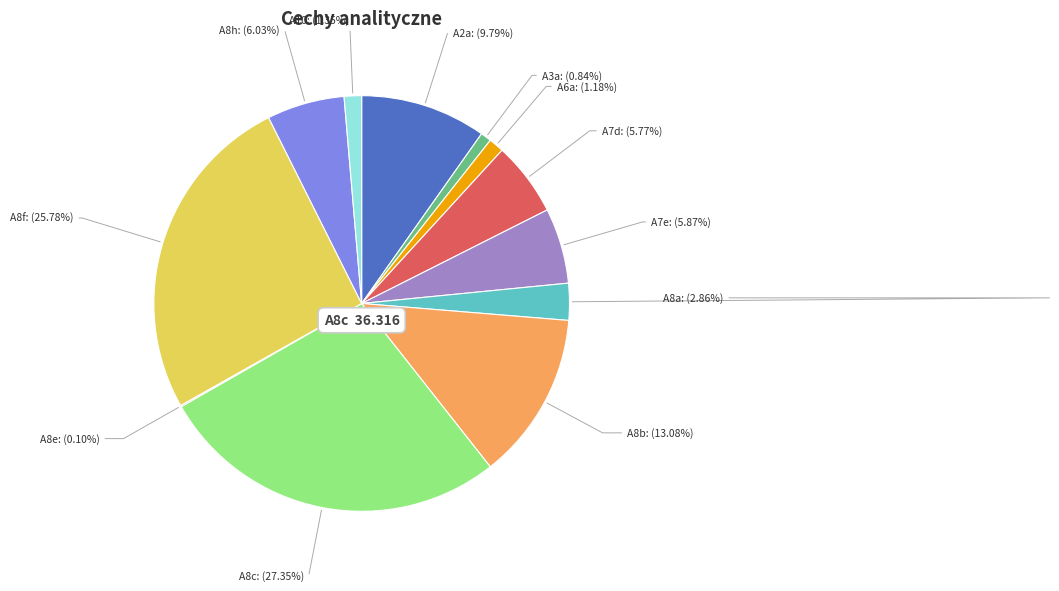

Which slice is the largest?

A8c